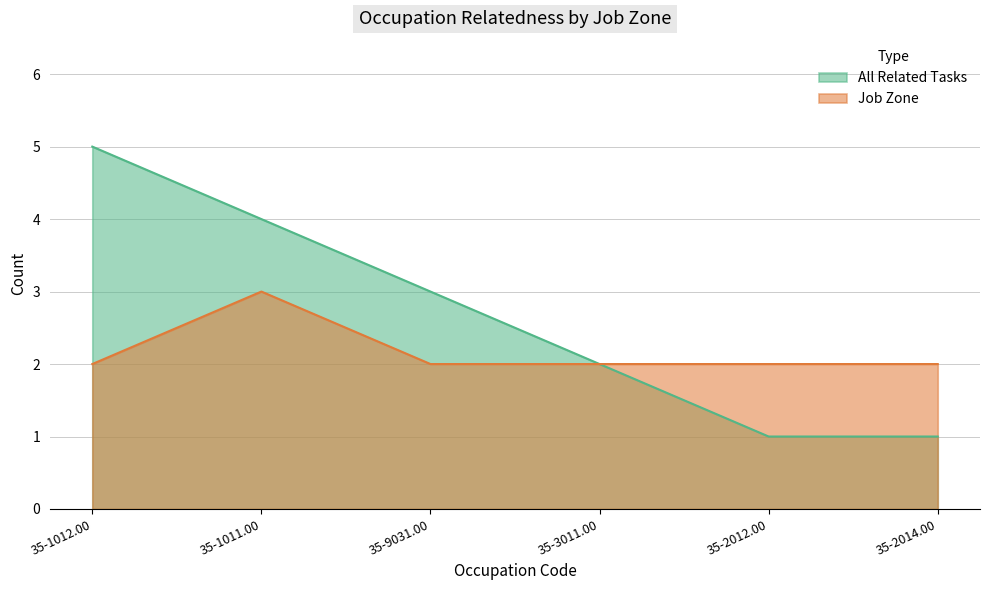

Rank the series at 35-1011.00 from highest to lowest value.

All Related Tasks, Job Zone